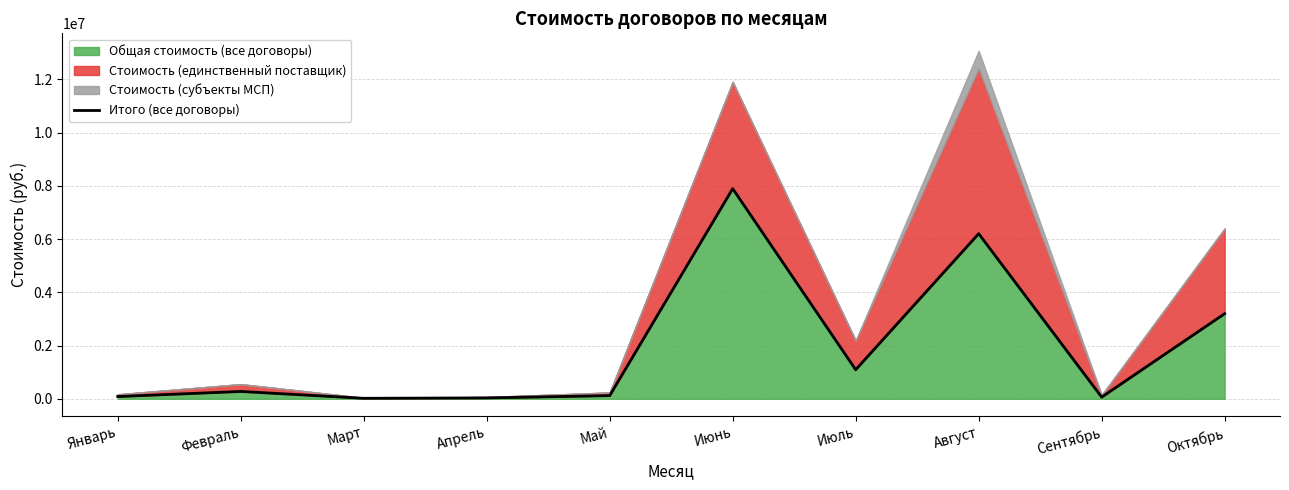

The chart shows a value of 400038 at Июль. True or false?

False